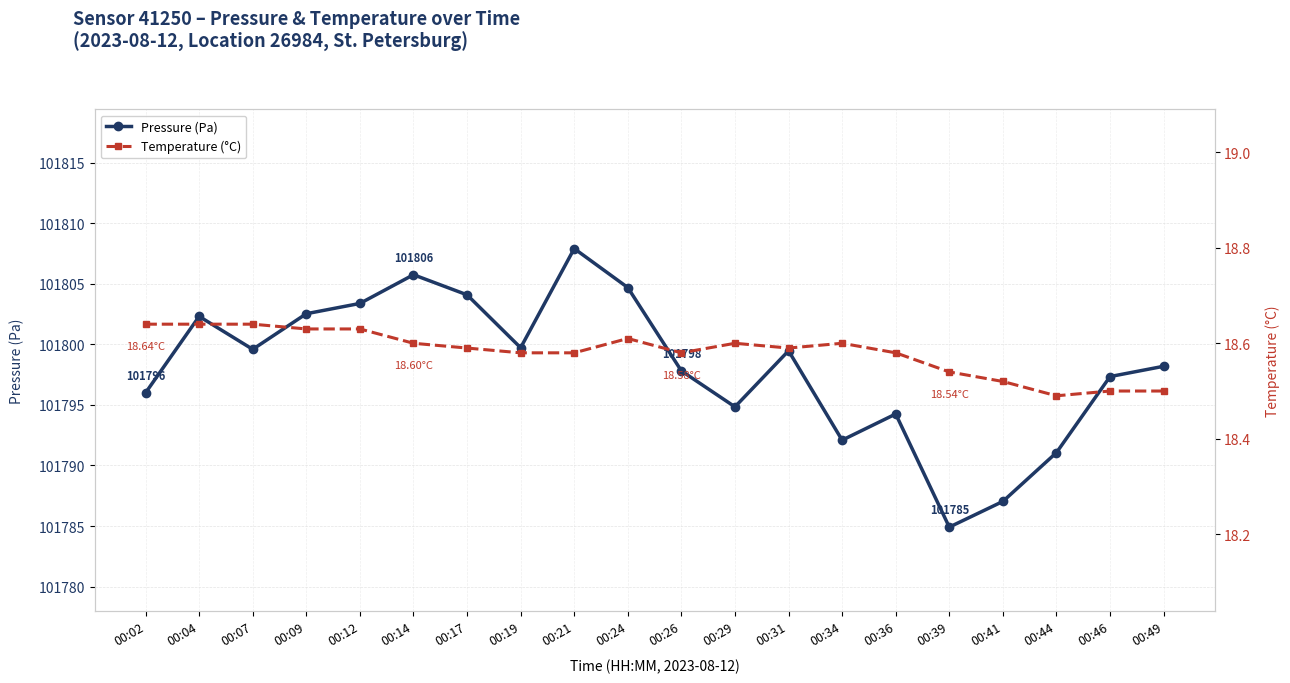

Which has a higher value, 00:04 or 00:34?

00:04